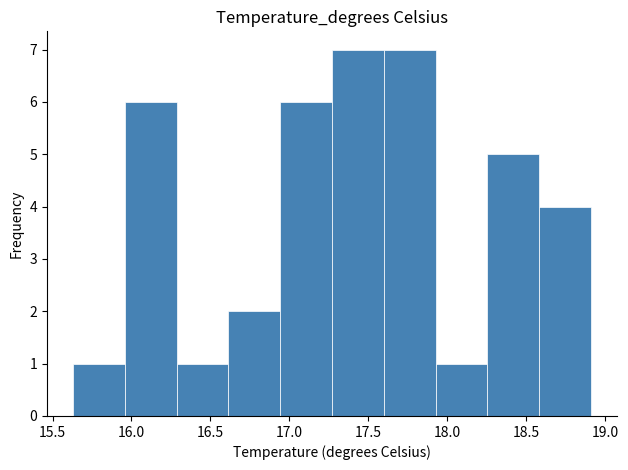

What is the height of the bar covering 17.95 to 18.25 on the x-axis? Neither the bar edges nor the heights are printed on the chart, so give them approximately, as read against the axes.

1